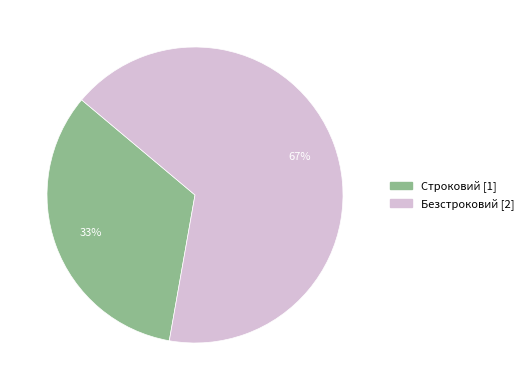

Is the sum of Безстроковий and Строковий greater than half?

Yes